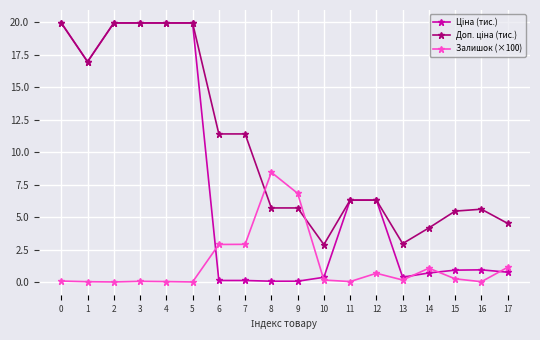

The value of Залишок (×100) at 6 is 1.3. True or false?

False